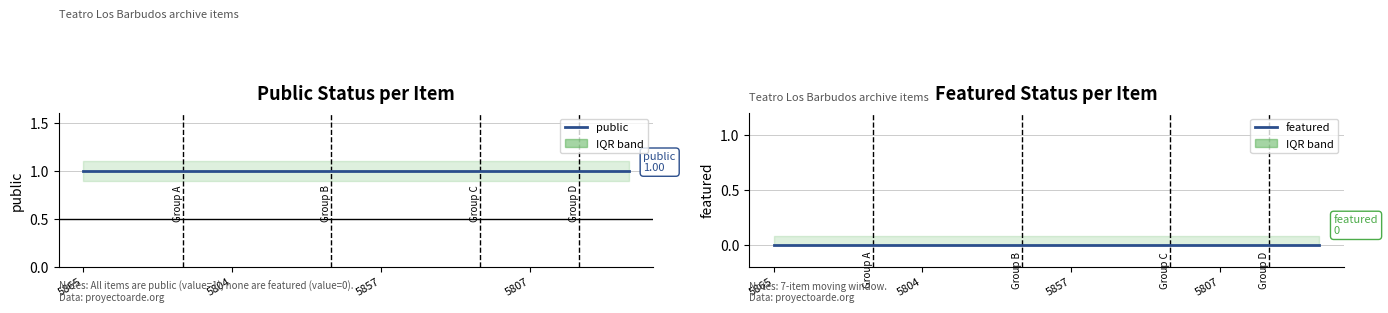

What is the sum of the public values at 6 and 8?

2